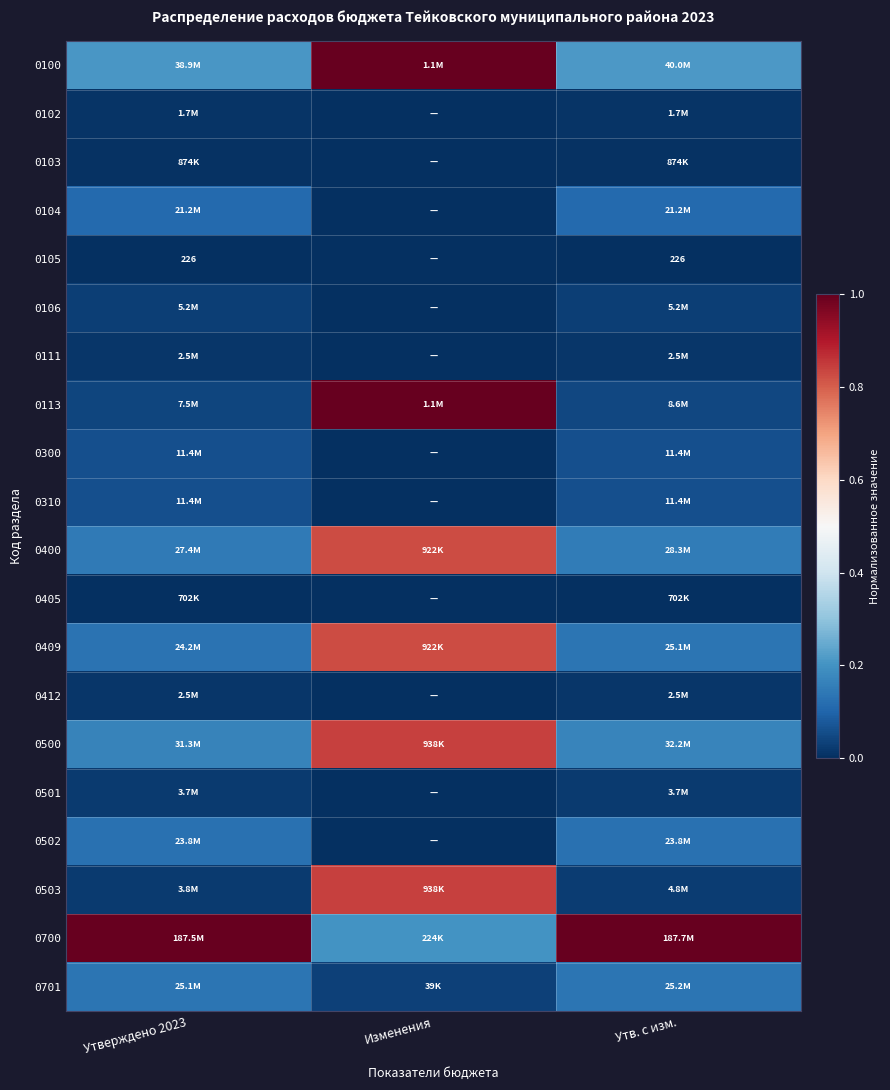

What is the difference between the second highest and minimum values in the 0310 series?

0.1